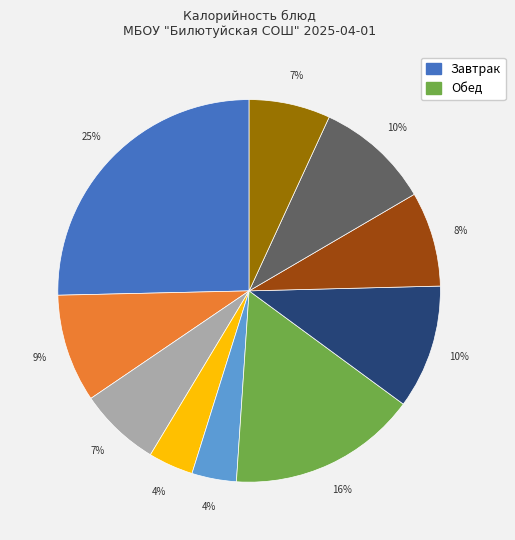

Is there any slice that represents more than half of the pie?

No